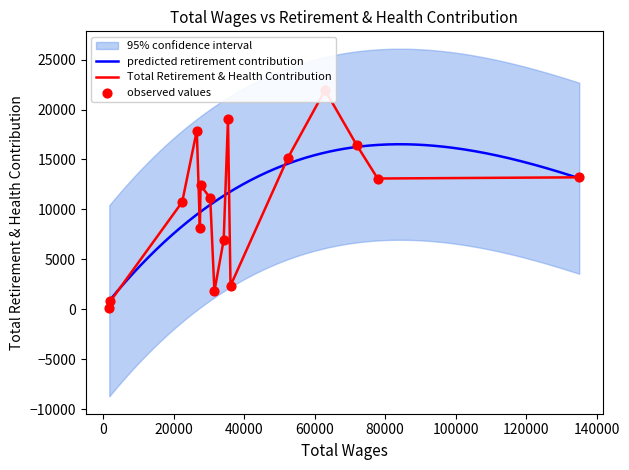

What is the highest value of the predicted retirement contribution series?

16522.3